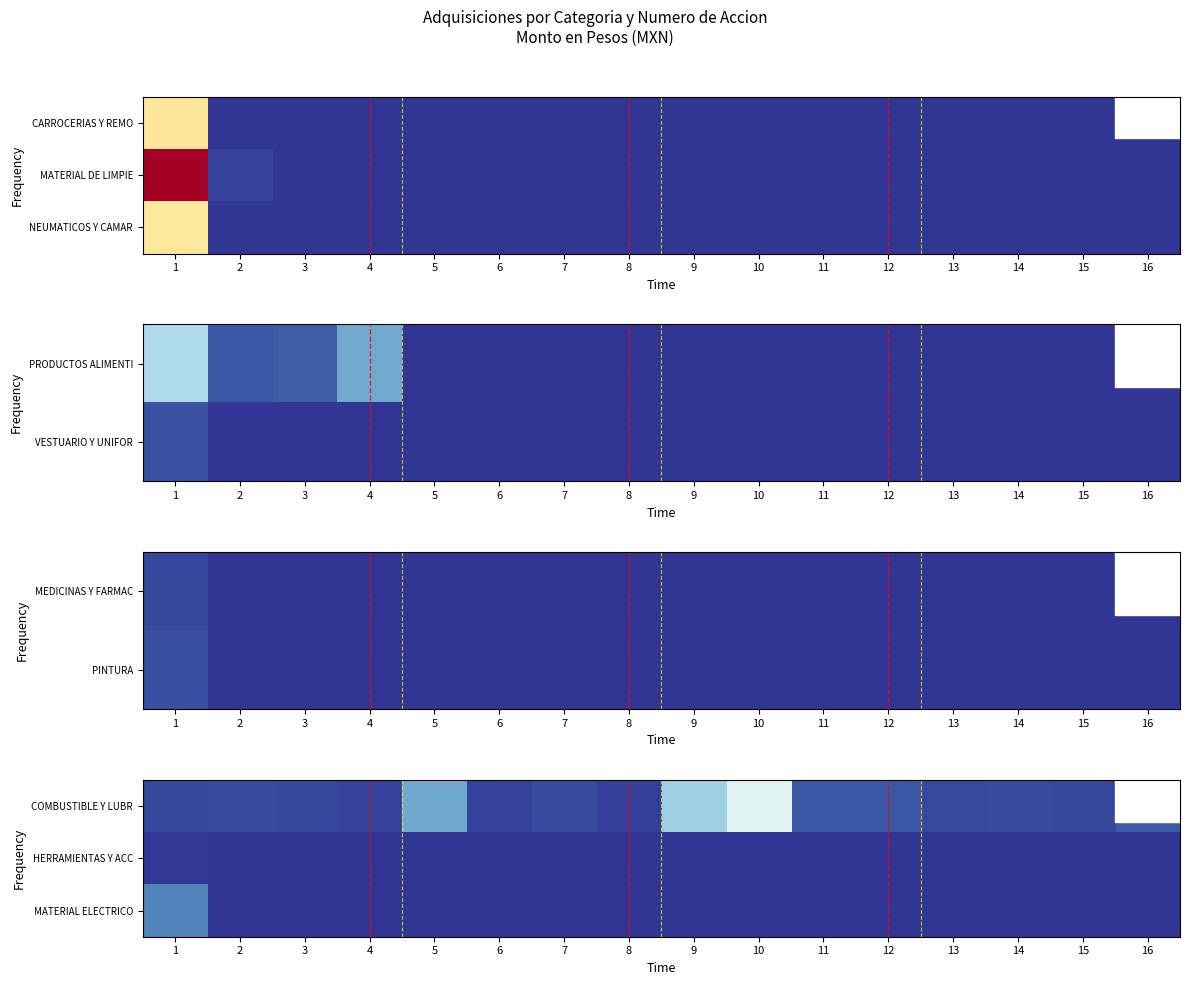

How many data points in HERRAMIENTAS Y ACC are above 0?

1